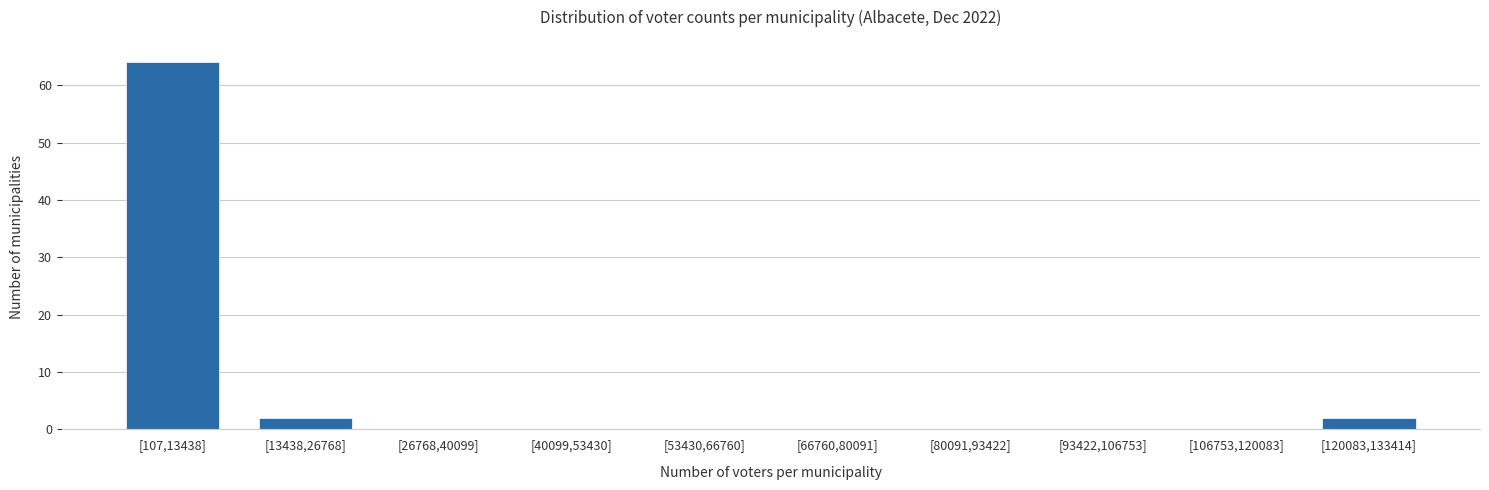

Reading left to right, extract all data points from this chart.

[107,13438]=64	[13438,26768]=2	[26768,40099]=0	[40099,53430]=0	[53430,66760]=0	[66760,80091]=0	[80091,93422]=0	[93422,106753]=0	[106753,120083]=0	[120083,133414]=2